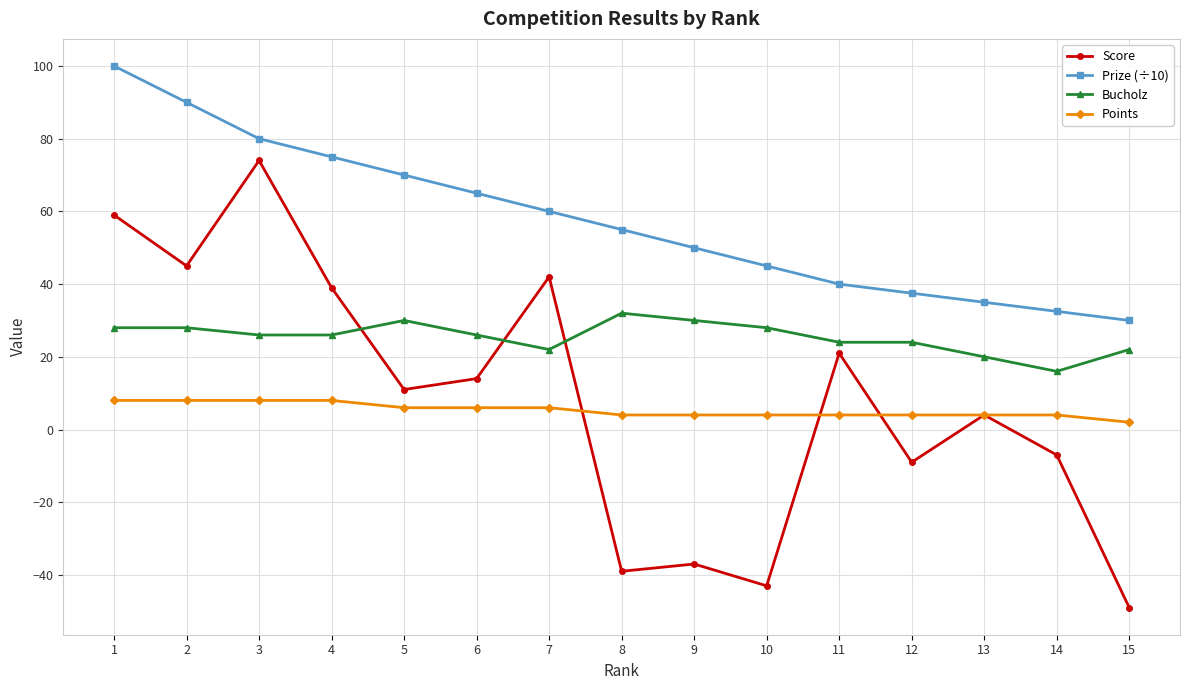

How many distinct data groups are displayed?

4